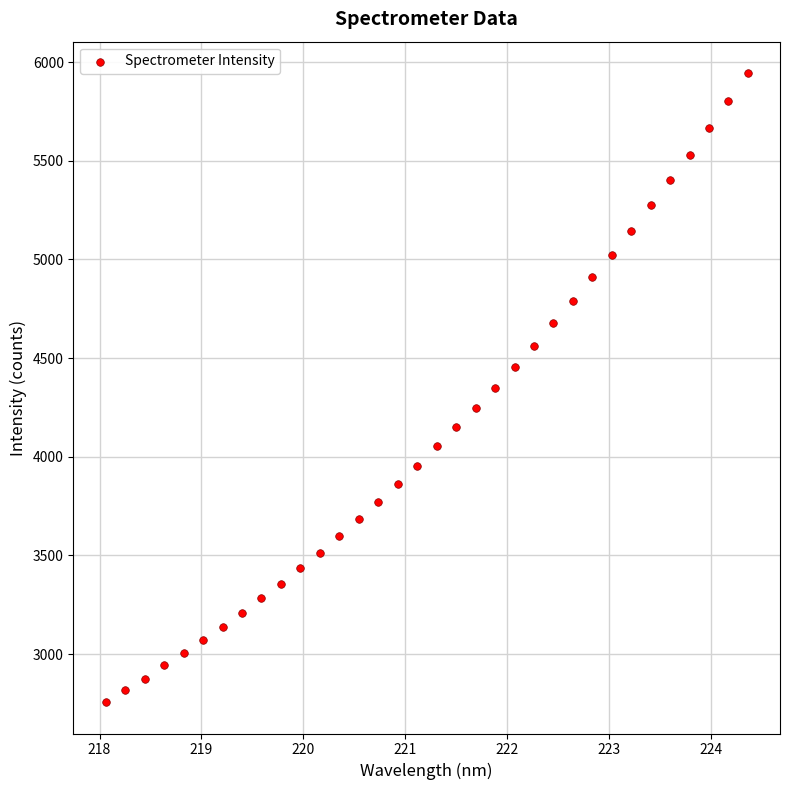

What is the range of Y values (max minus min)?

3187.1